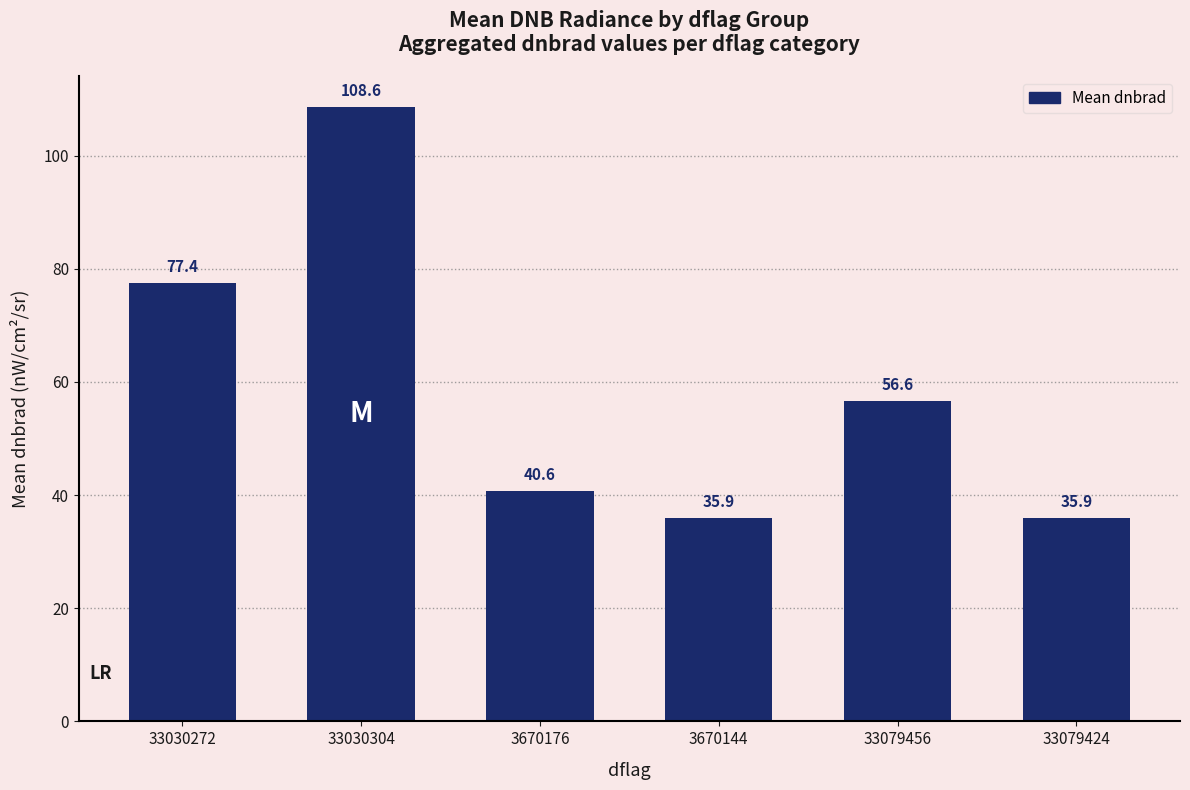

What is the sum of all values?

355.0